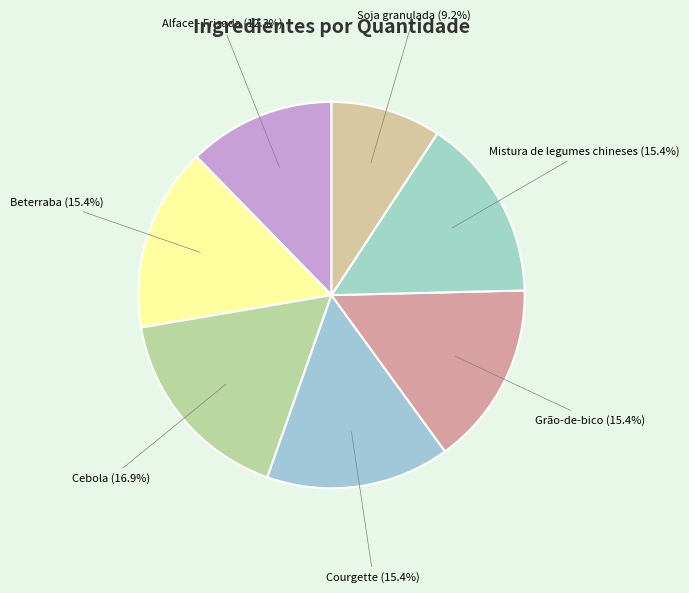

True or false: Beterraba accounts for 15% of the total.

True